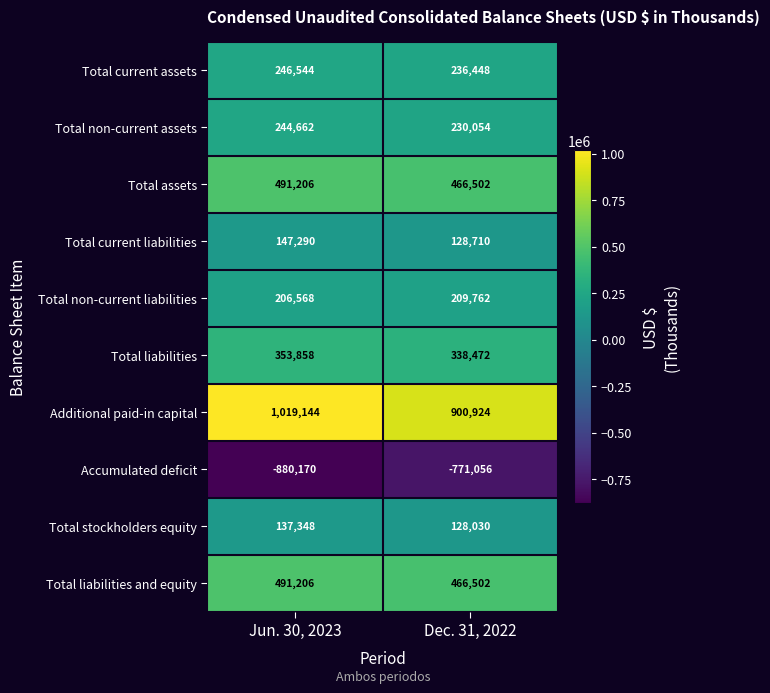

At which category is the sum across all series the highest?

Jun. 30, 2023